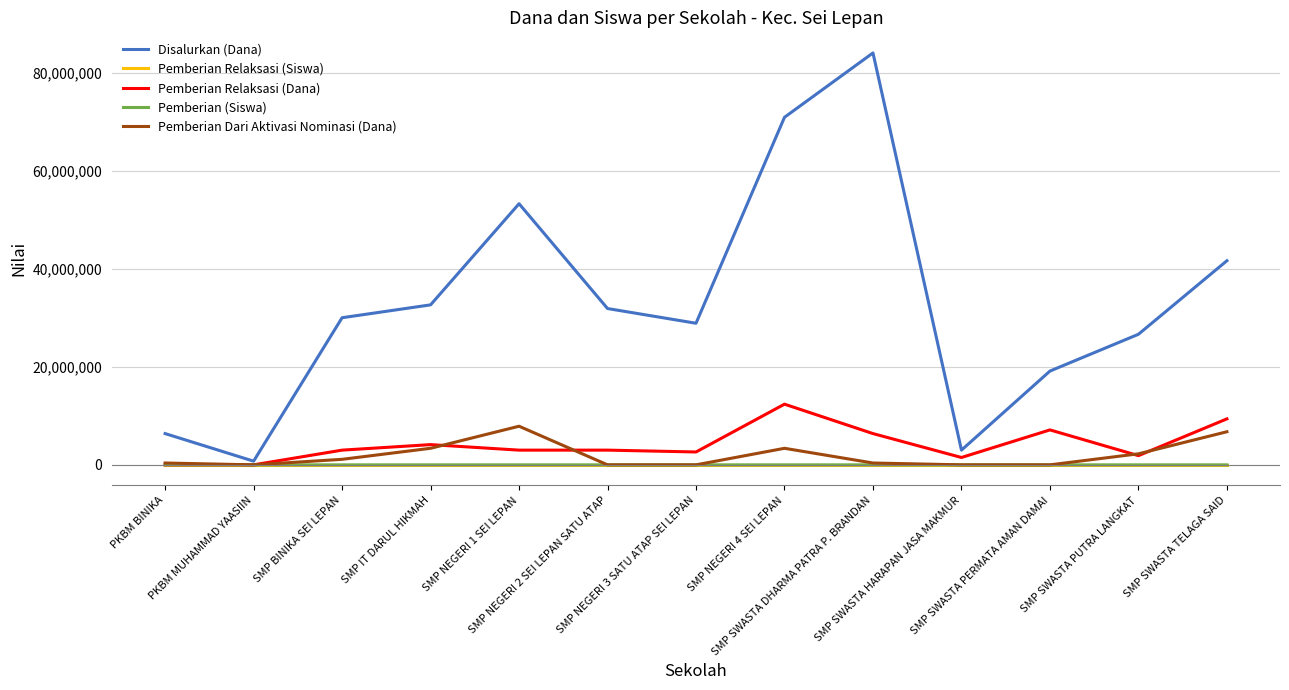

Which series has the largest range (max minus min)?

Disalurkan (Dana)